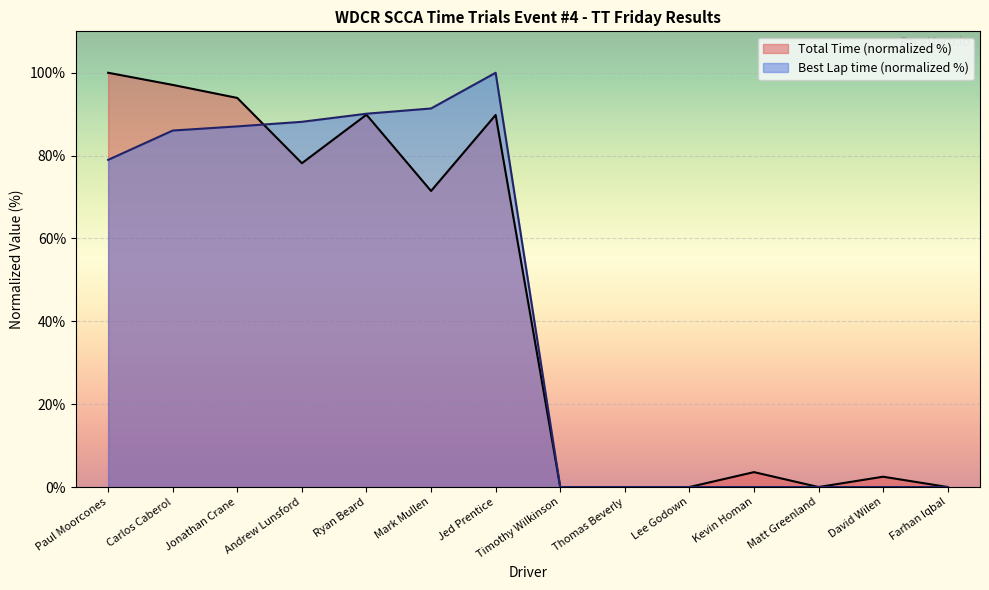

What is the difference between the highest and lowest values at Mark Mullen?

19.9